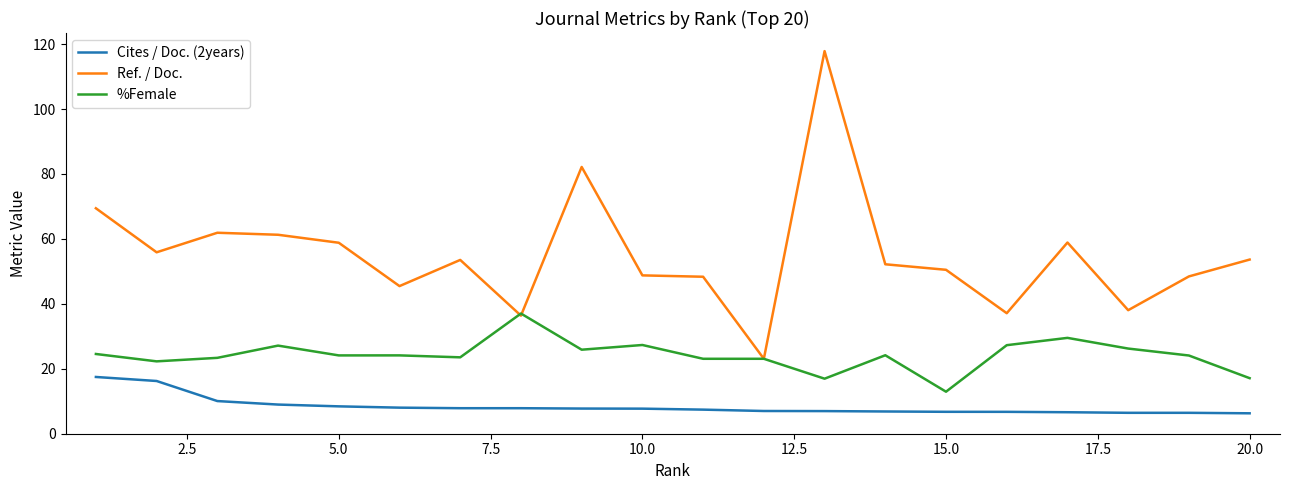

Which series has the largest total across all categories?

Ref. / Doc.